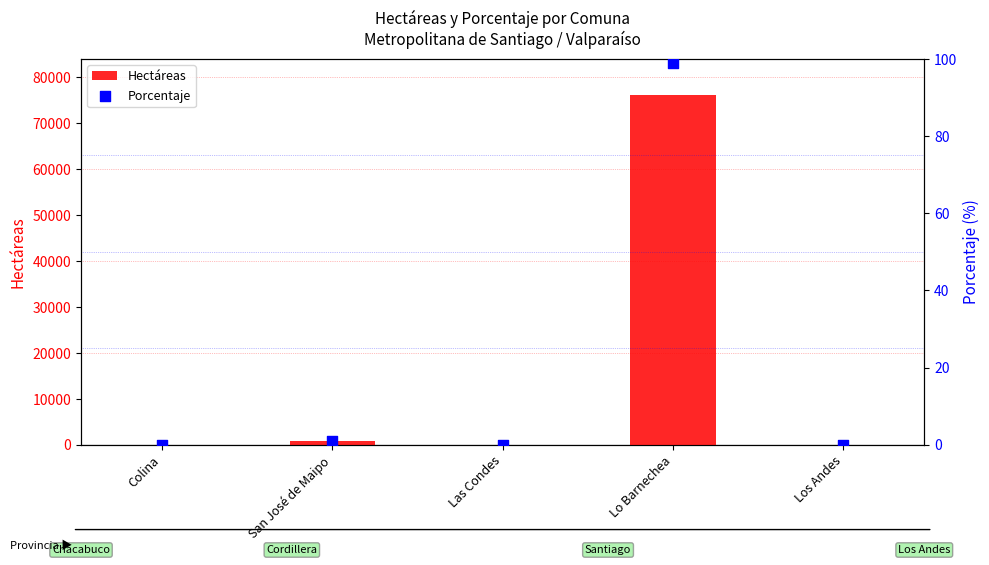

Which series contains the highest Y value?

Hectáreas